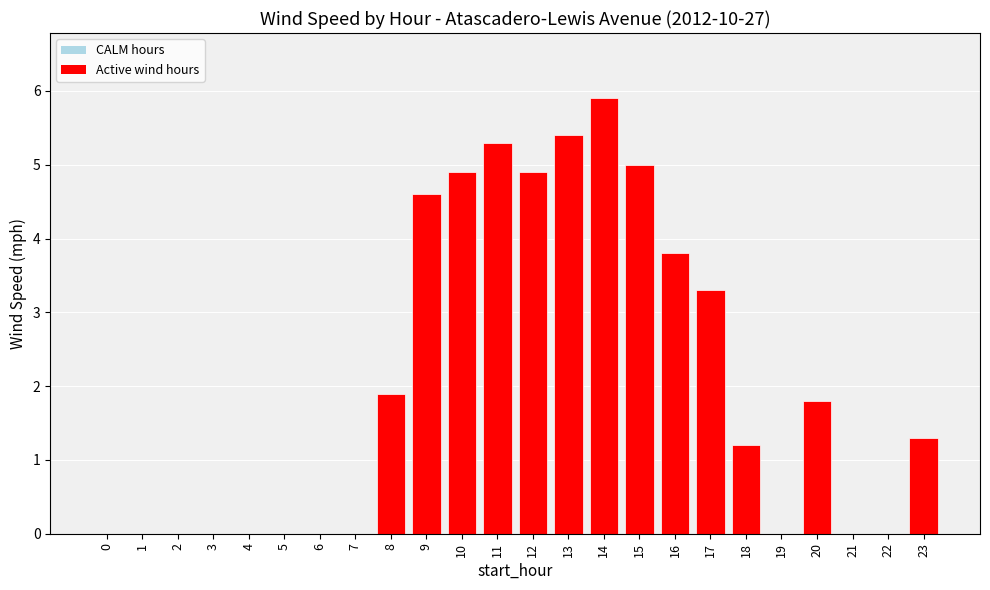

The value at 21 is 3.5. True or false?

False